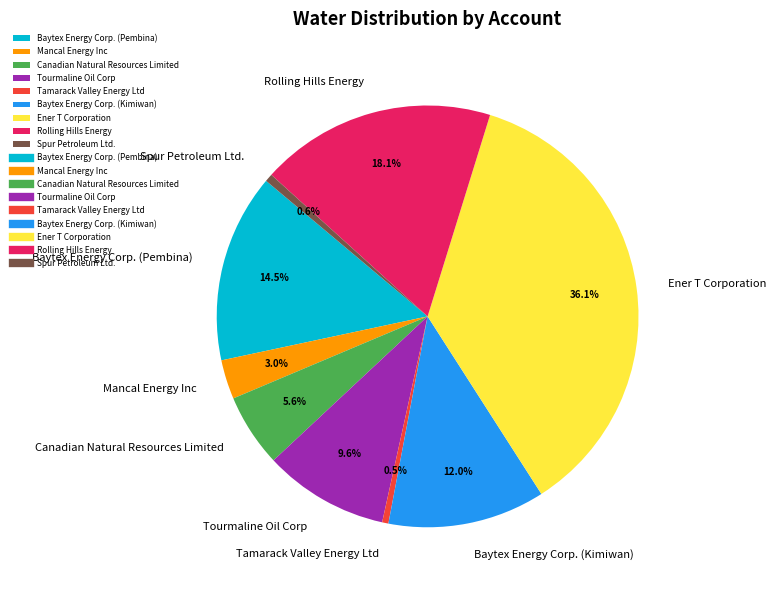

Combined, do Rolling Hills Energy and Tourmaline Oil Corp account for over 50%?

No